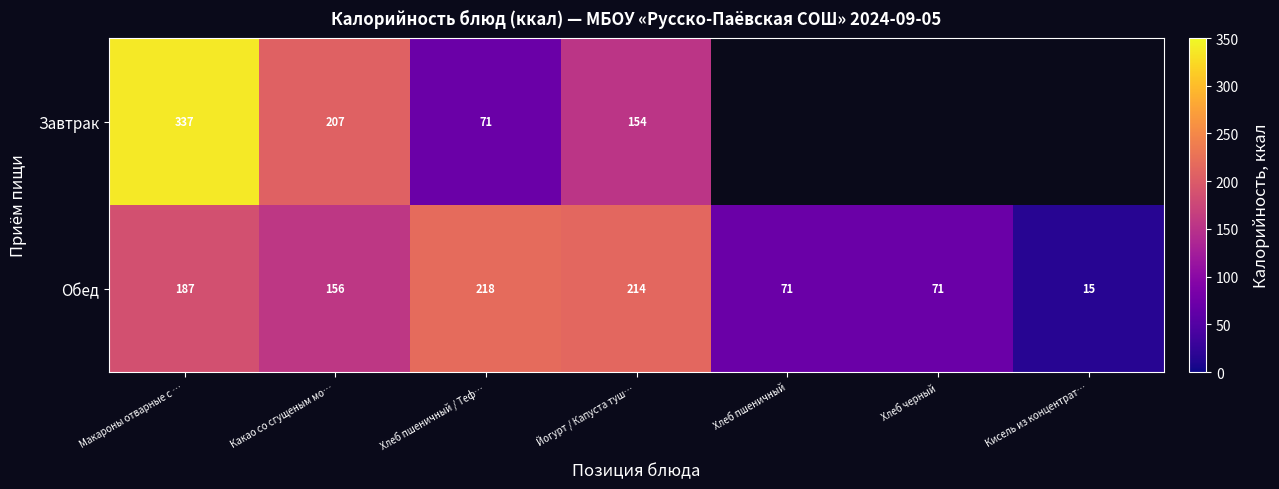

Where is Обед nearest to the value 116?

Какао со сгущеным мо…